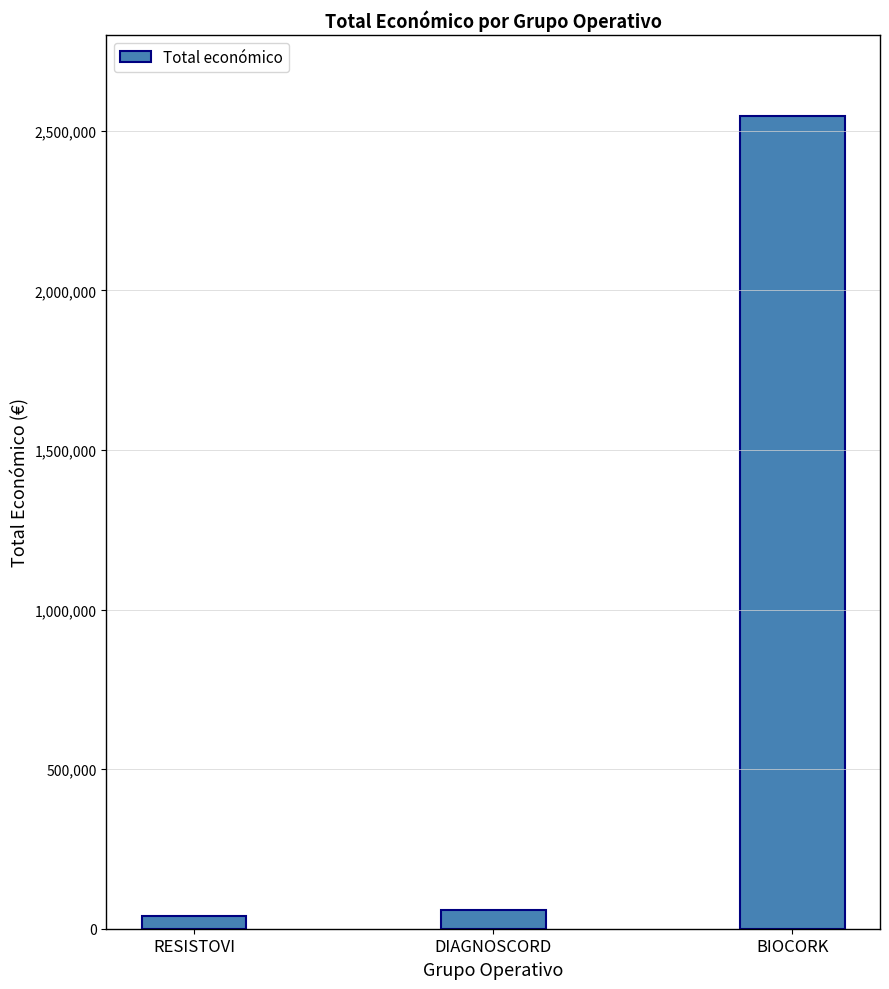

How many bars are there in total?

3